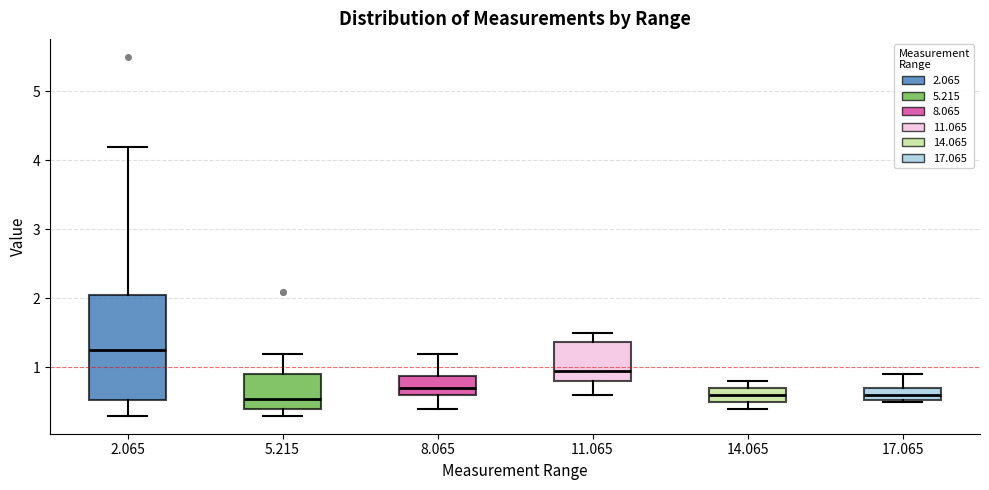

Where does the lower whisker of the box at x = 5.215 end on the y-axis? The values are not printed on the chart, so give them approximately, as read against the axis.

0.3